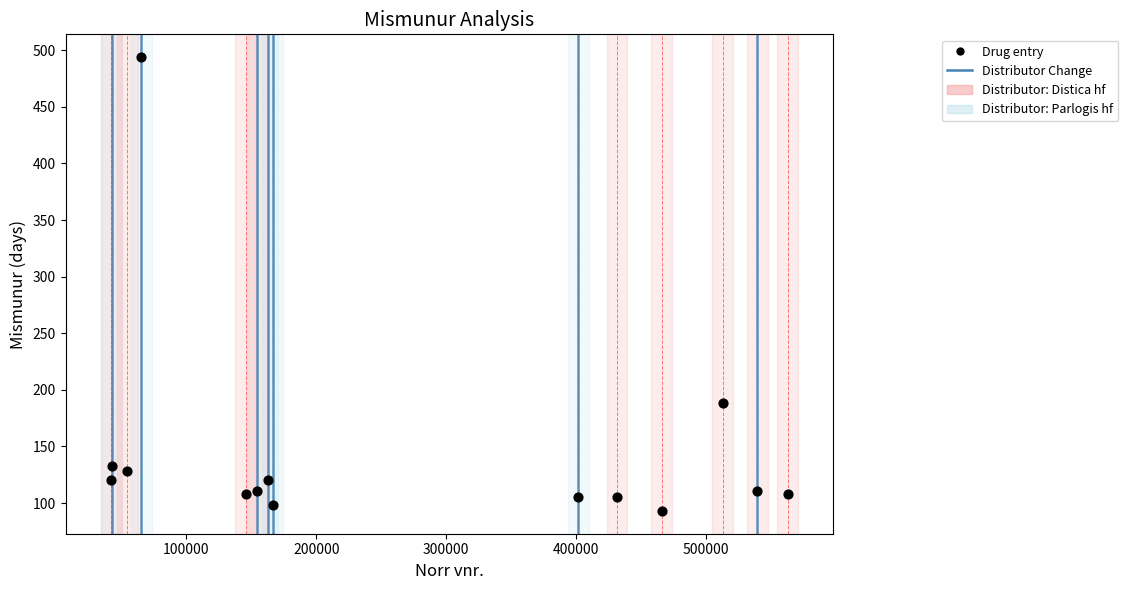

What is the range of X values (max minus min)?

521315